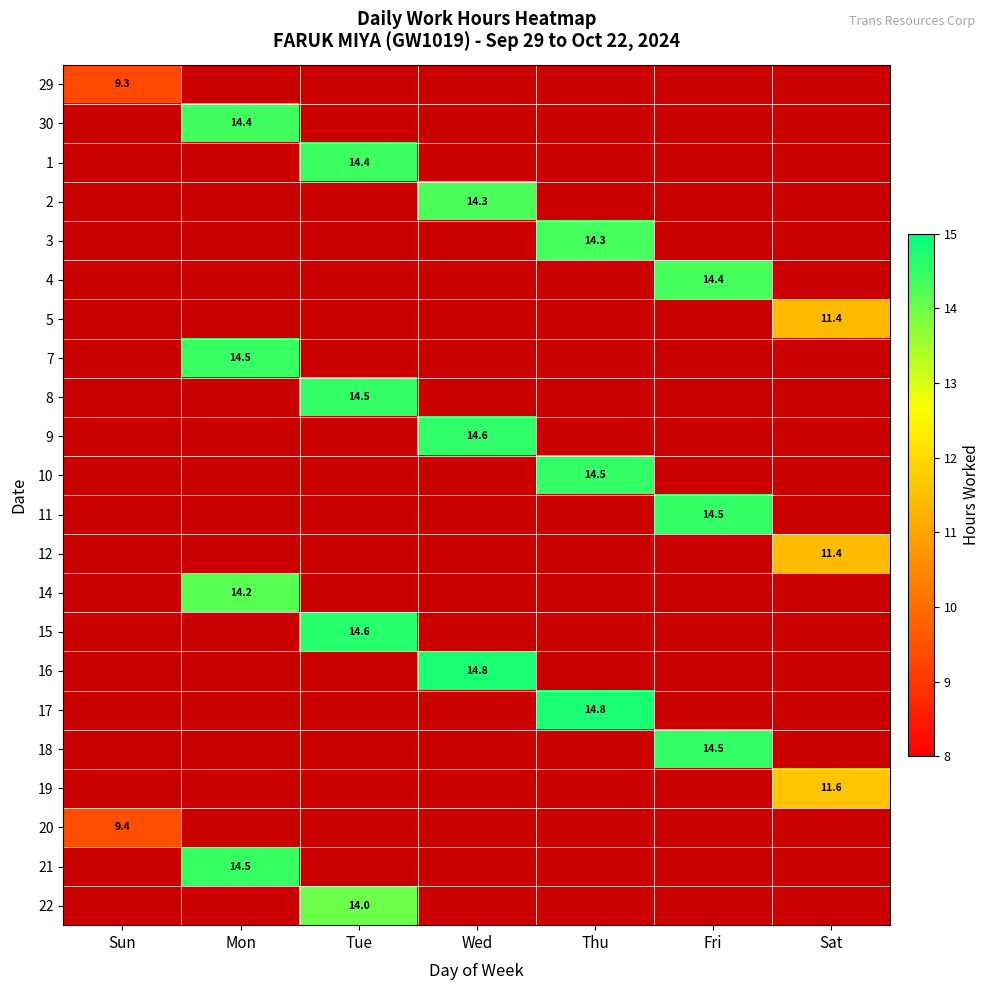

At how many categories does at least one series exceed 13?

5